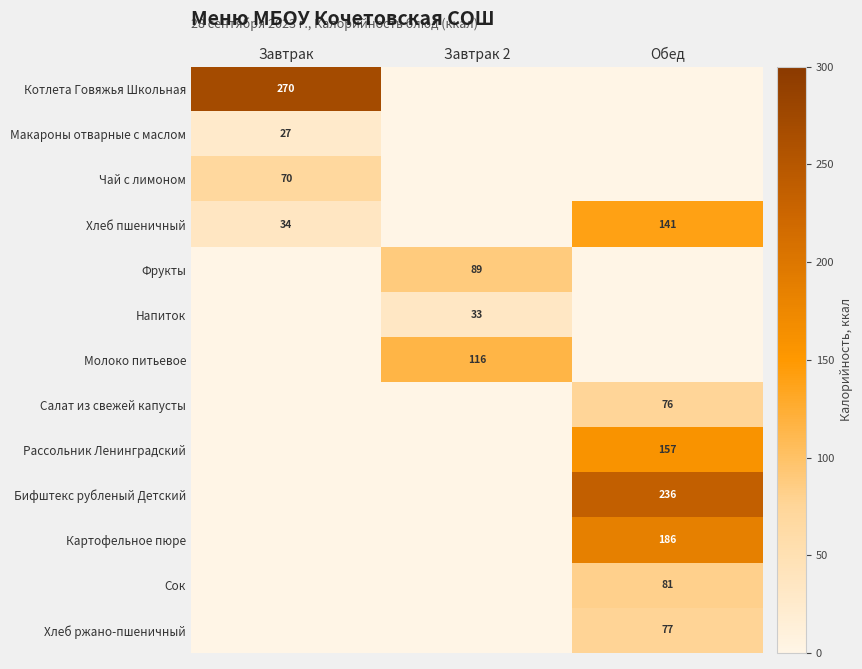

Which category has the lowest value across all series?

Завтрак 2